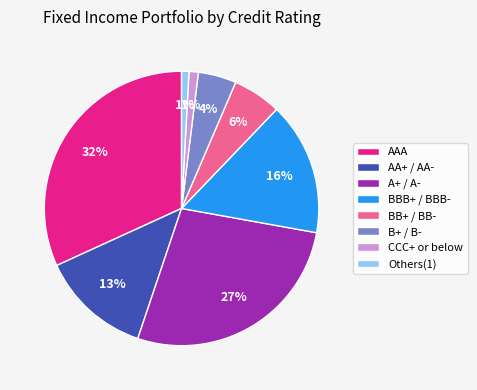

How many segments does this pie chart have?

8